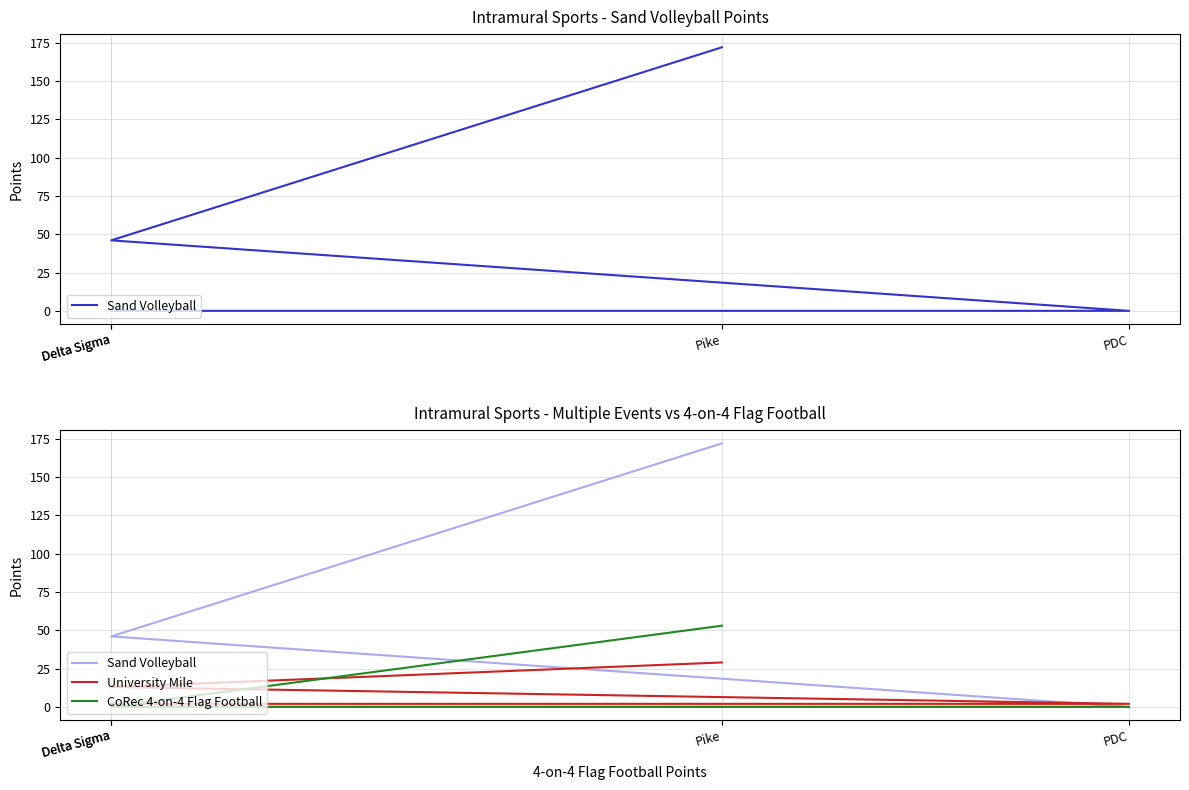

Which category has the lowest value in the Sand Volleyball series?

PDC